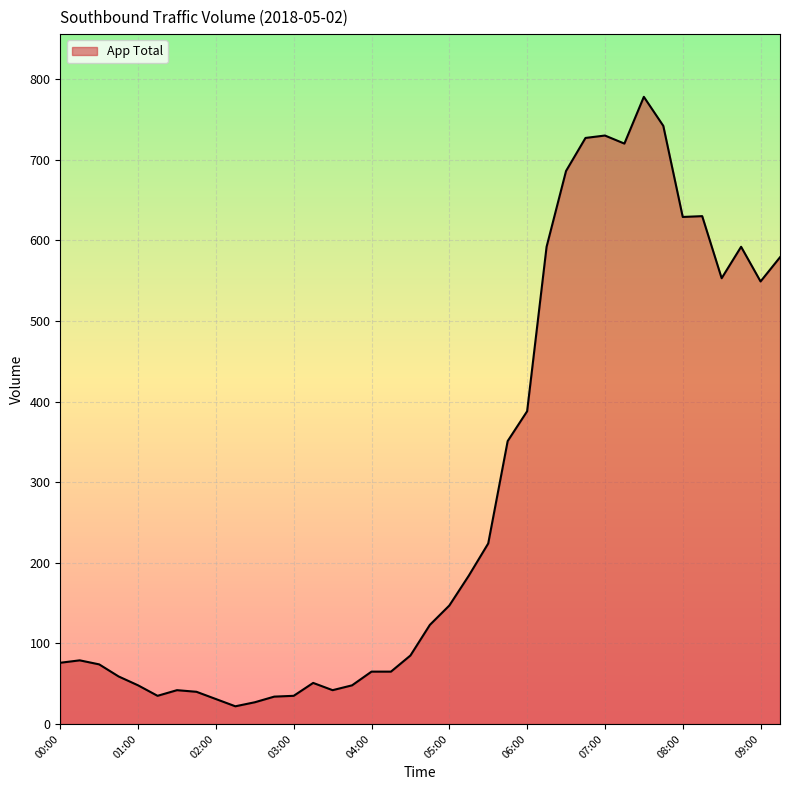

What is the difference between the maximum and second lowest values?

751